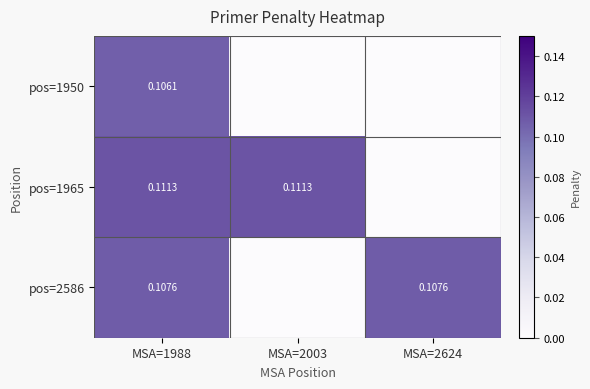

The value of pos=2586 at MSA=1988 is 0.1. True or false?

True